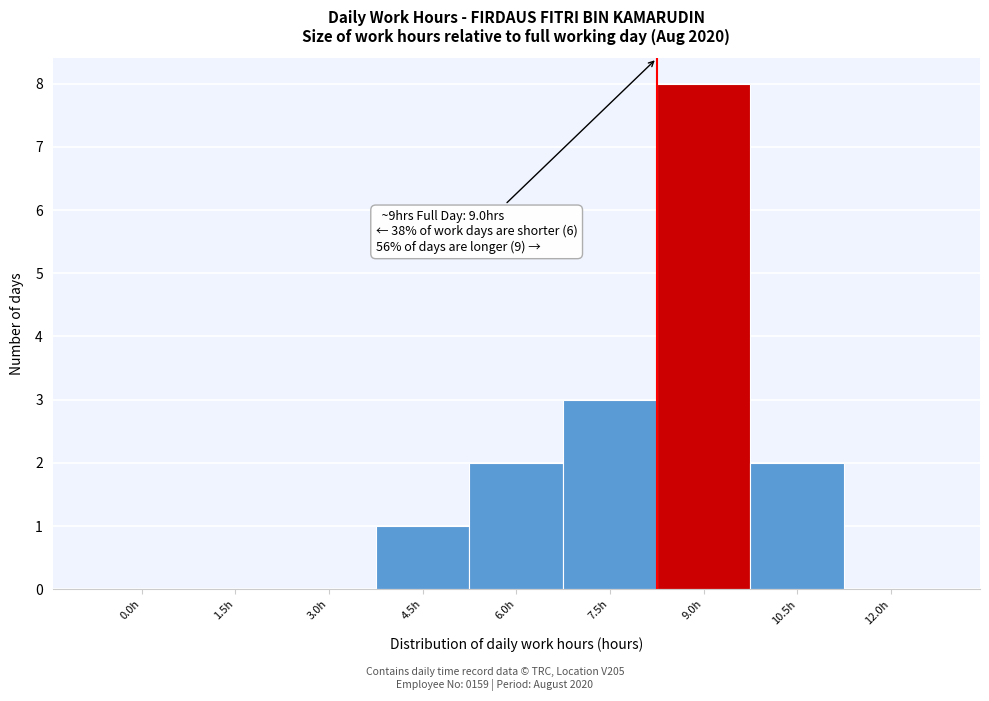

Reading left to right, transcribe all the data shown in this chart.

0.0h=0	1.5h=0	3.0h=0	4.5h=1	6.0h=2	7.5h=3	9.0h=8	10.5h=2	12.0h=0